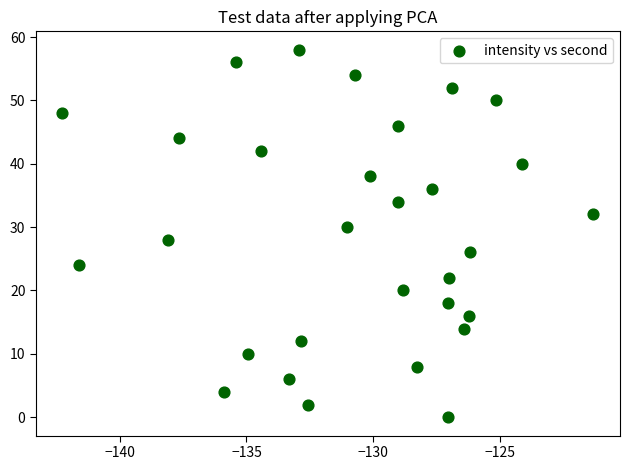

What is the range of Y values (max minus min)?

58